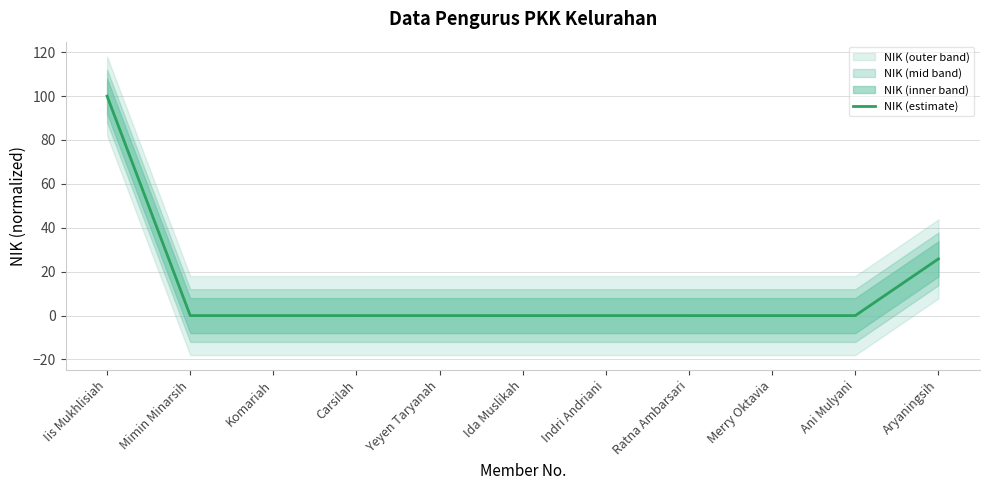

What is the maximum value shown in the chart?

100.0